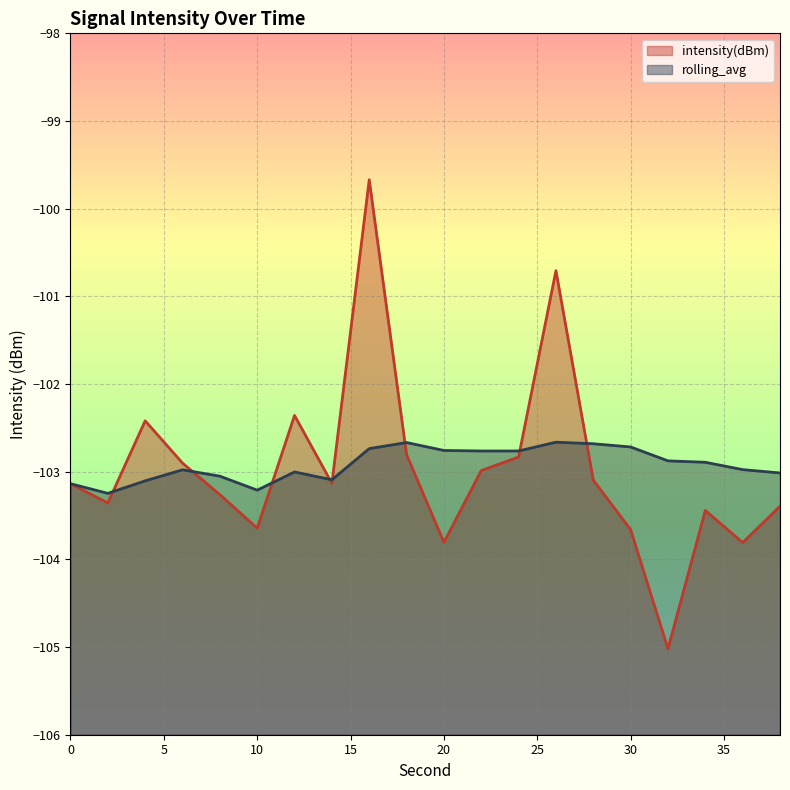

Reading right to left, list all the values displayed in this chart.

intensity(dBm): 38=-103.4	36=-103.8	34=-103.4	32=-105.0	30=-103.7	28=-103.1	26=-100.7	24=-102.8	22=-103.0	20=-103.8	18=-102.8	16=-99.7	14=-103.1	12=-102.4	10=-103.6	8=-103.3	6=-102.9	4=-102.4	2=-103.4	0=-103.1
rolling_avg: 38=-103.0	36=-103.0	34=-102.9	32=-102.9	30=-102.7	28=-102.7	26=-102.7	24=-102.8	22=-102.8	20=-102.8	18=-102.7	16=-102.7	14=-103.1	12=-103.0	10=-103.2	8=-103.1	6=-103.0	4=-103.1	2=-103.2	0=-103.1